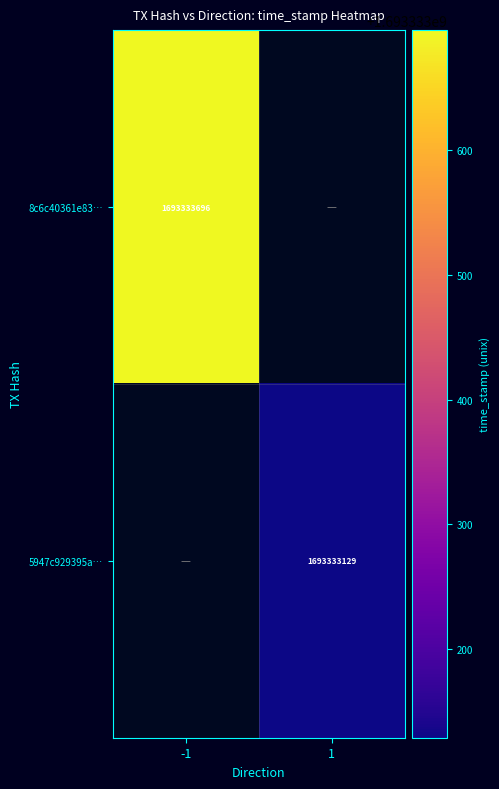

The 8c6c40361e83… series shows 2338308861 at -1. True or false?

False